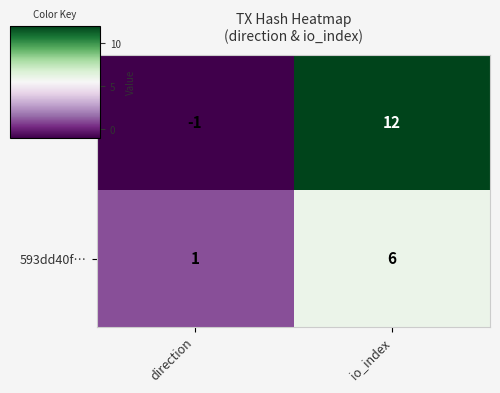

What is the difference between the ed8fe020… values at io_index and direction?

13